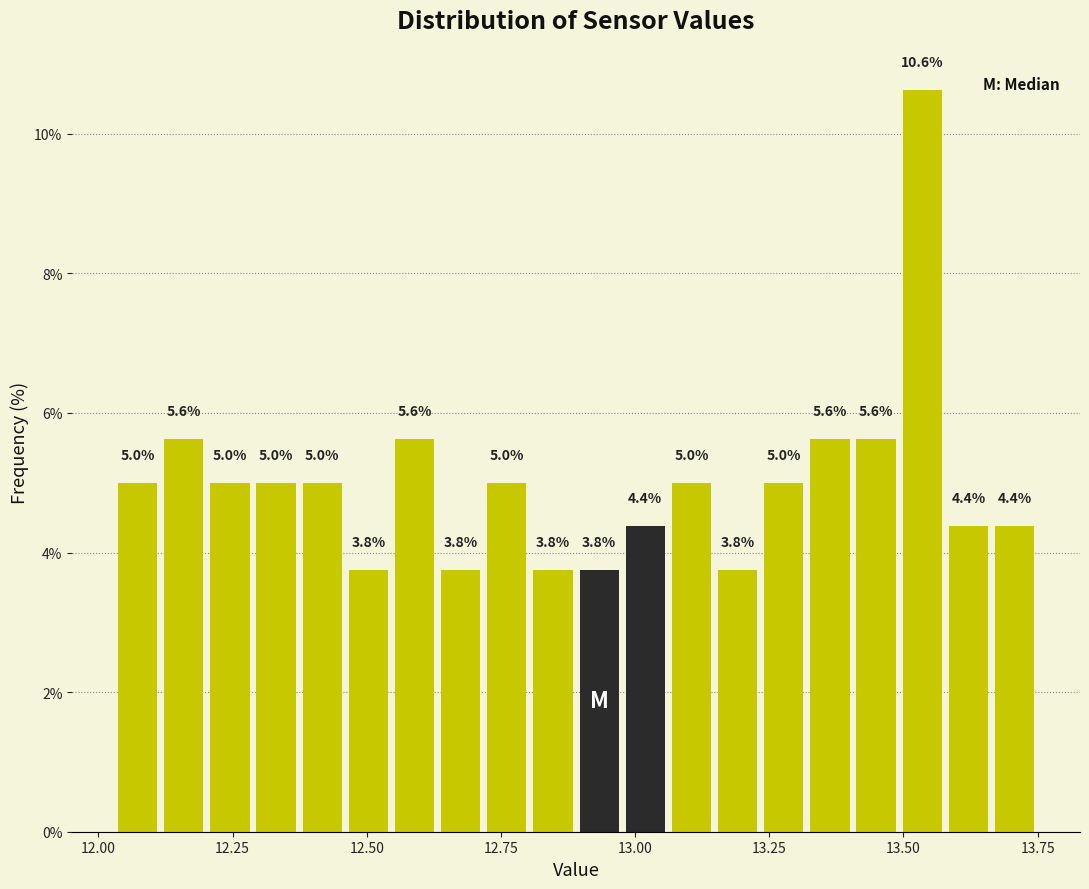

Around what value on the x-axis is the tallest bar? Give the approximate position of its centre, as read against the axis.

13.55